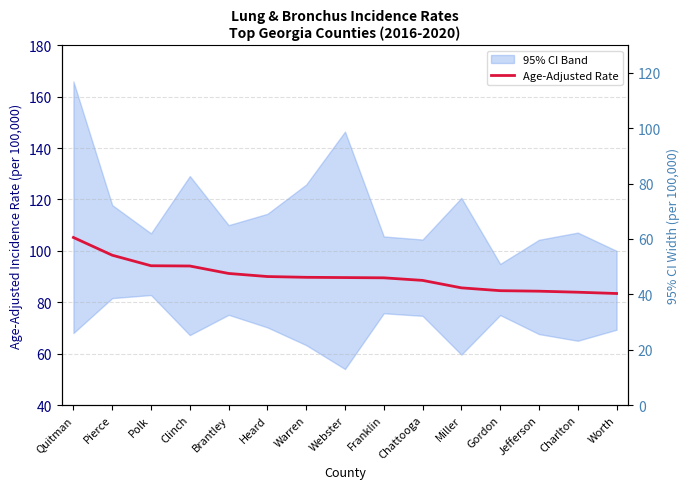

Does the chart have visible grid lines?

Yes